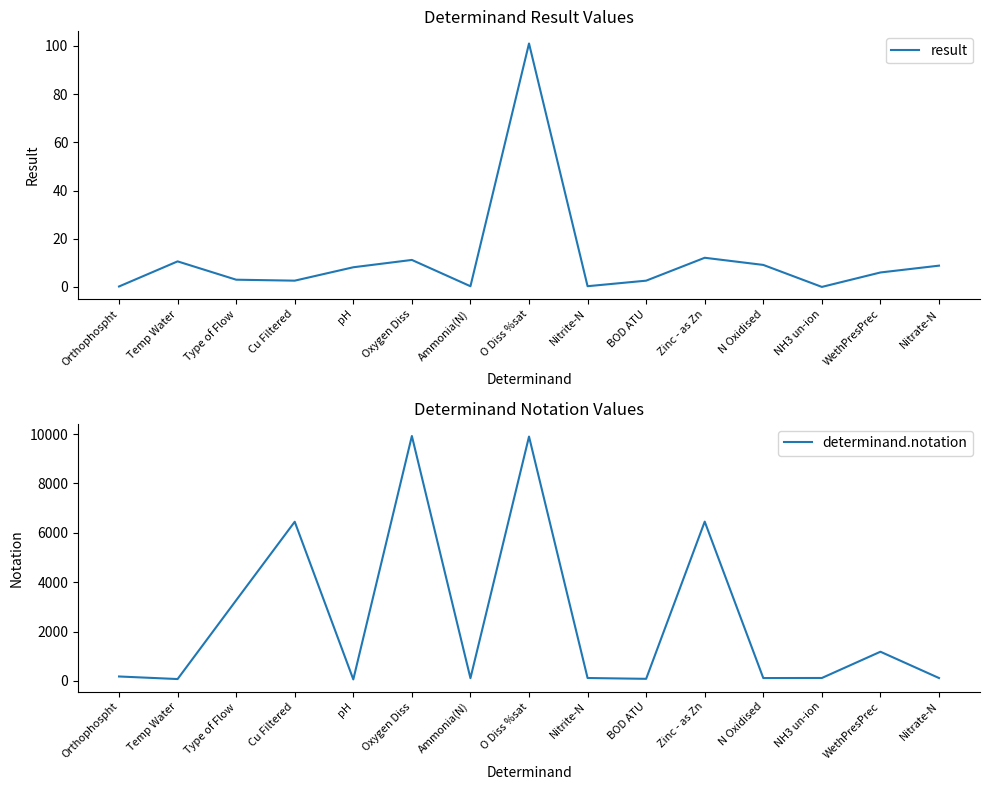

What is the total value across all series at WethPresPrec?

1189.0